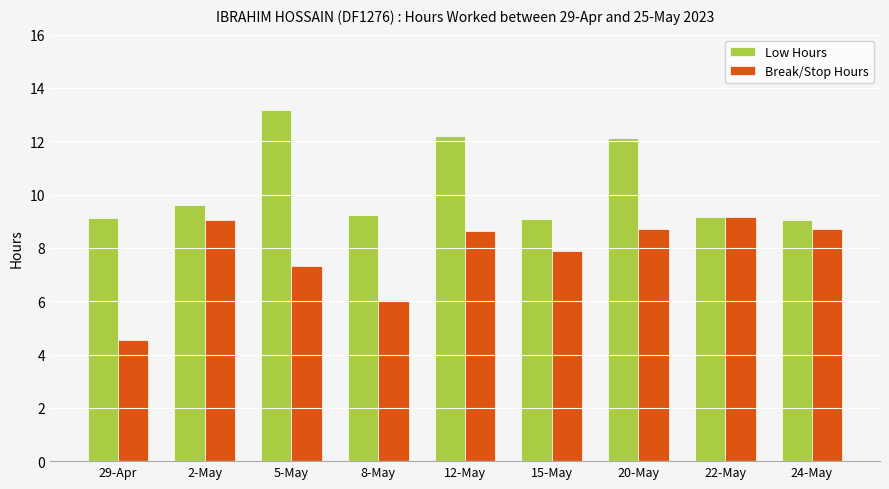

Reading left to right, list all the values displayed in this chart.

Low Hours: 29-Apr=9.1	2-May=9.6	5-May=13.2	8-May=9.2	12-May=12.2	15-May=9.1	20-May=12.1	22-May=9.2	24-May=9.0
Break/Stop Hours: 29-Apr=4.5	2-May=9.0	5-May=7.3	8-May=6.1	12-May=8.6	15-May=7.9	20-May=8.7	22-May=9.2	24-May=8.7